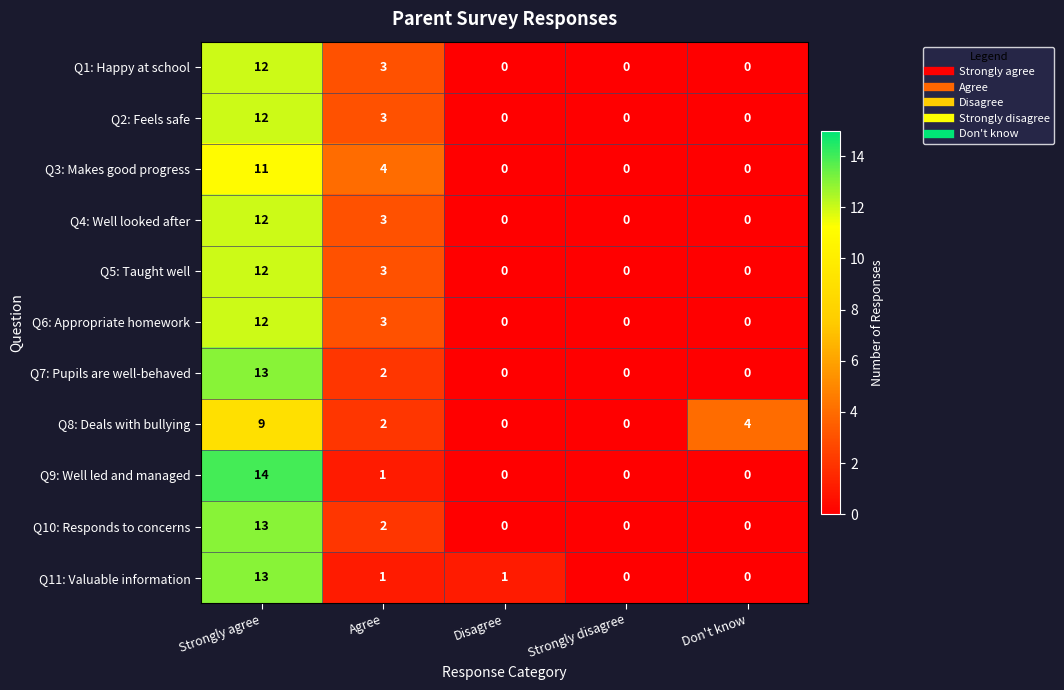

What is the total value across all series at Strongly agree?

133